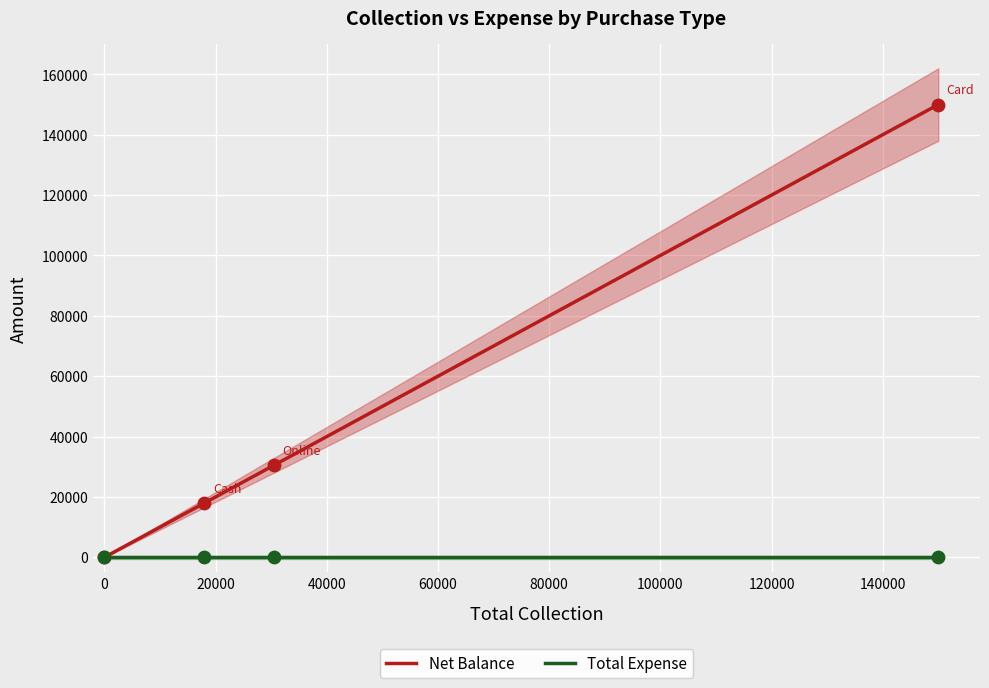

Which series contains the lowest Y value?

Net Balance